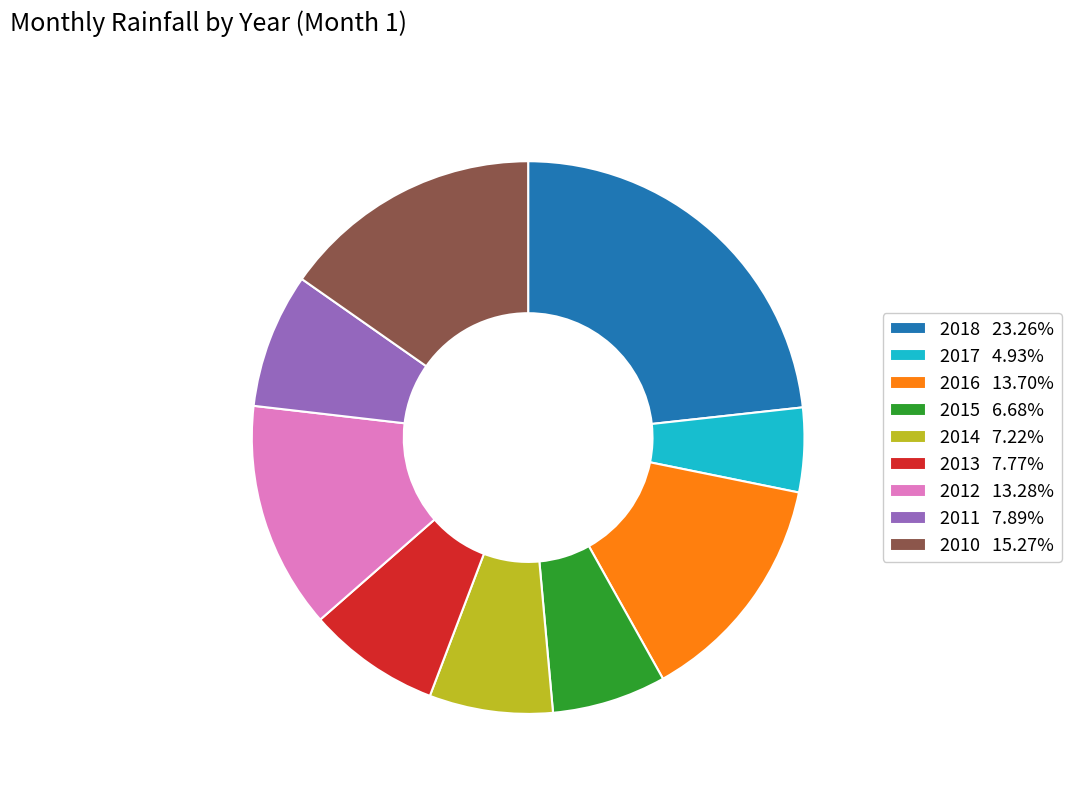

True or false: 2015 accounts for 7% of the total.

True